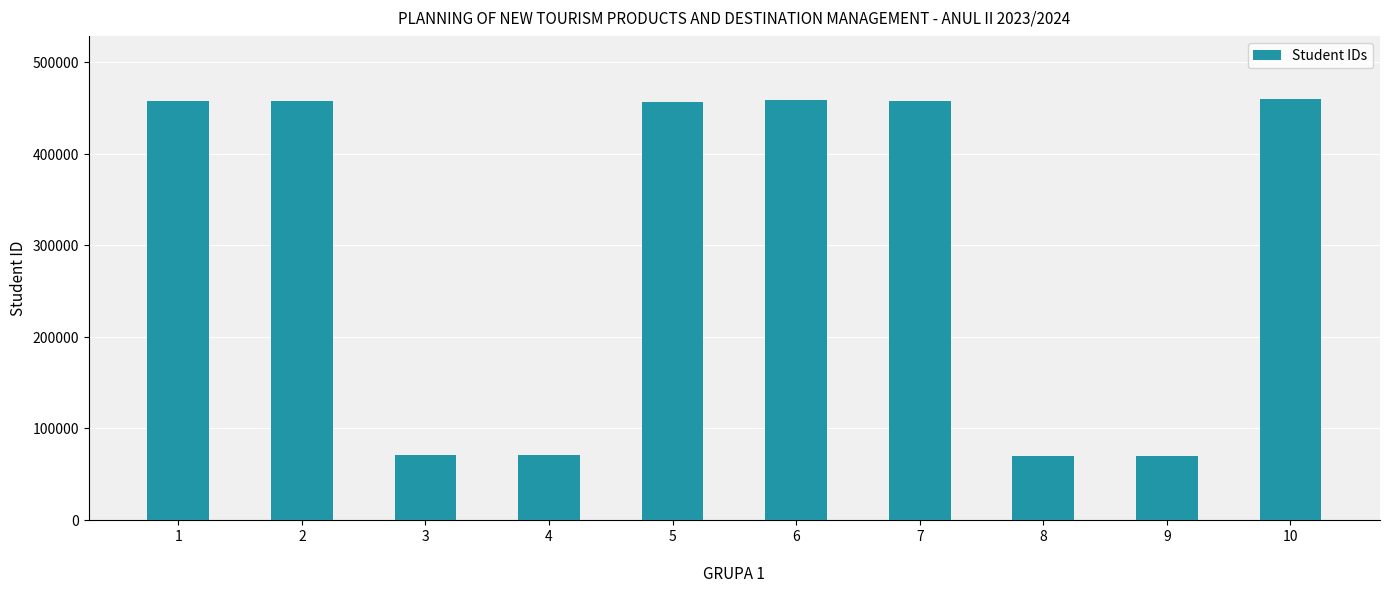

What is the minimum value shown in the chart?

69938